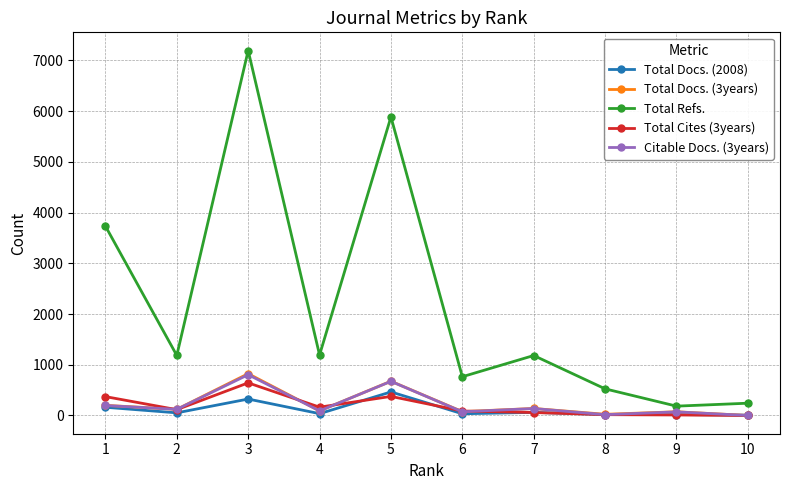

What is the value of the Total Refs. point at the 7th from the left?

1182